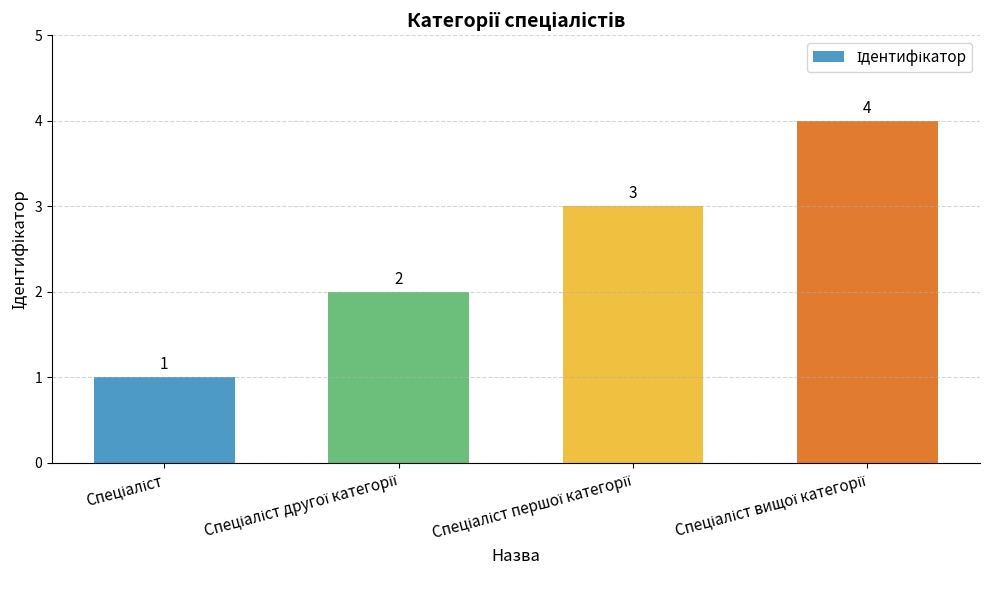

What is the difference between the maximum and minimum values?

3